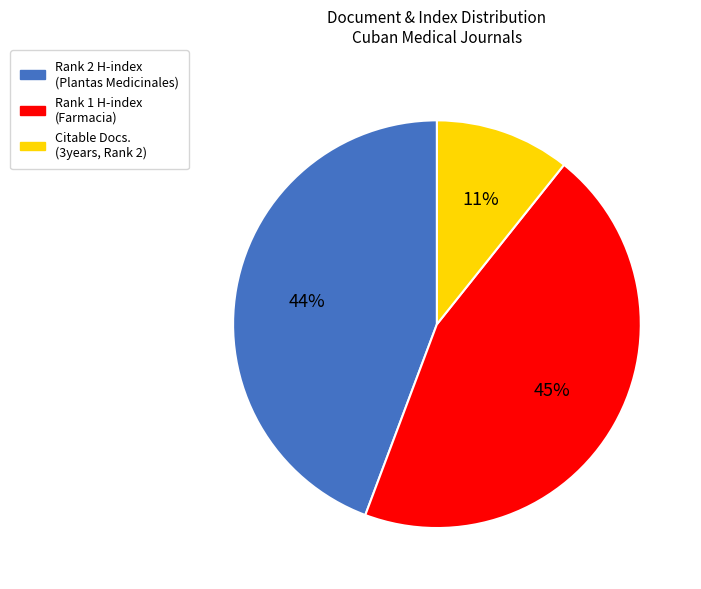

To the nearest percent, what is the average slice percentage?

33%